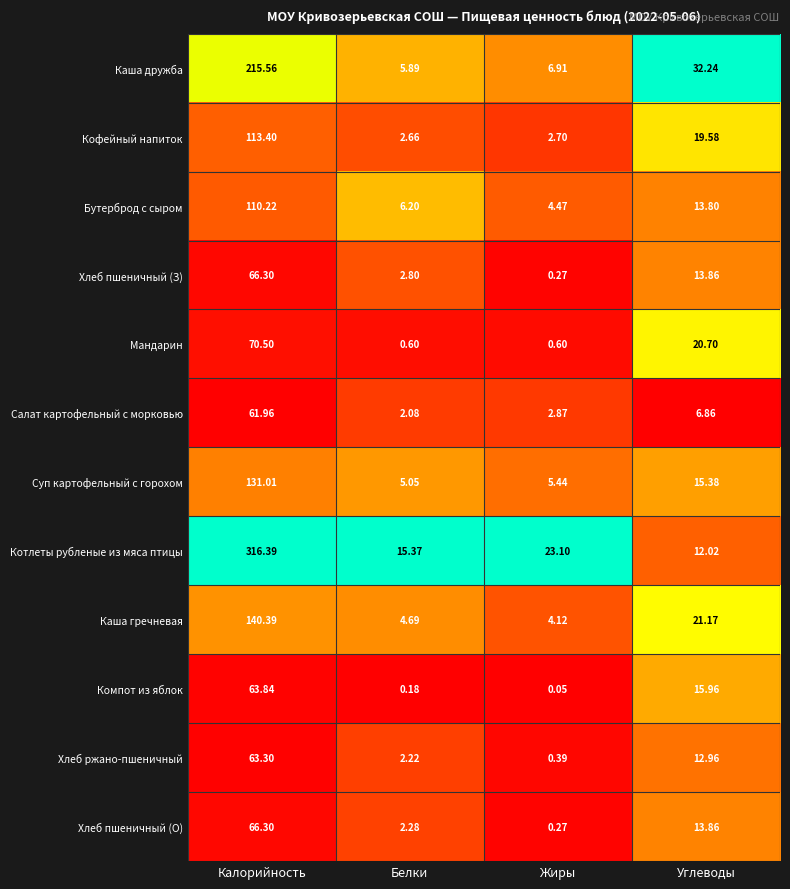

Which series has the widest spread of values?

Котлеты рубленые из мяса птицы